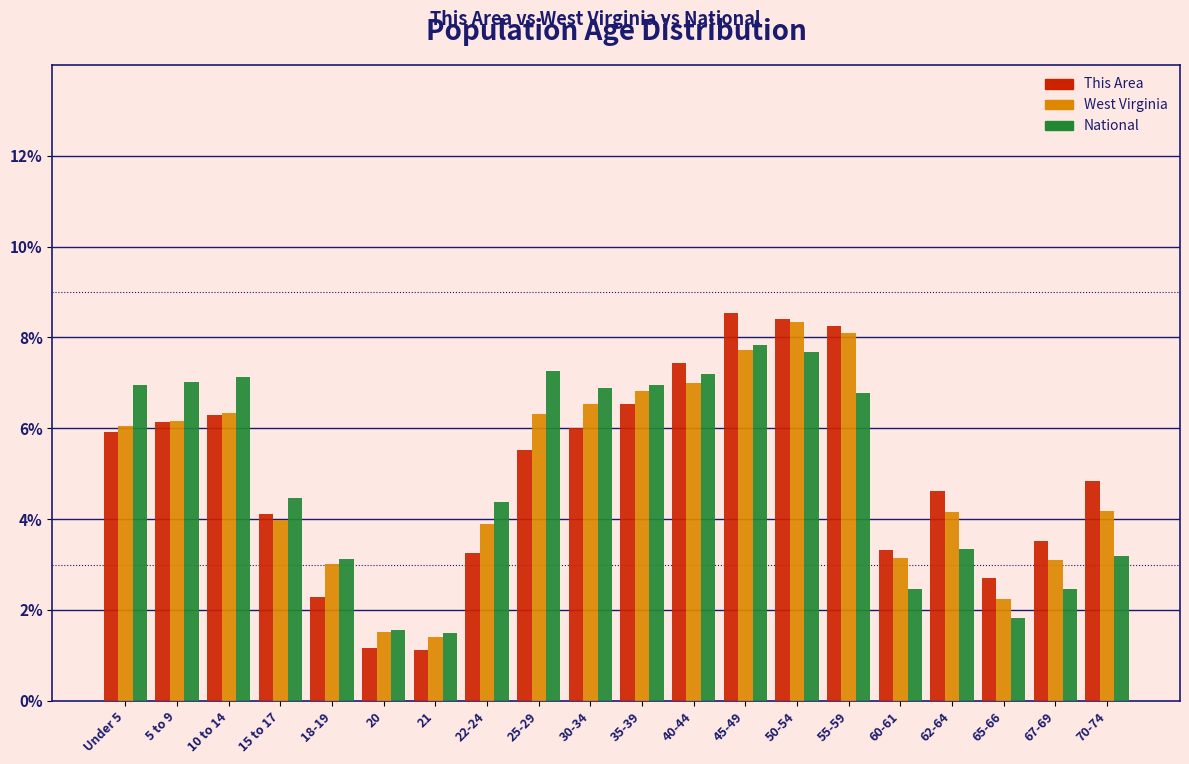

What is the difference between the highest and lowest values at 25-29?

1.8